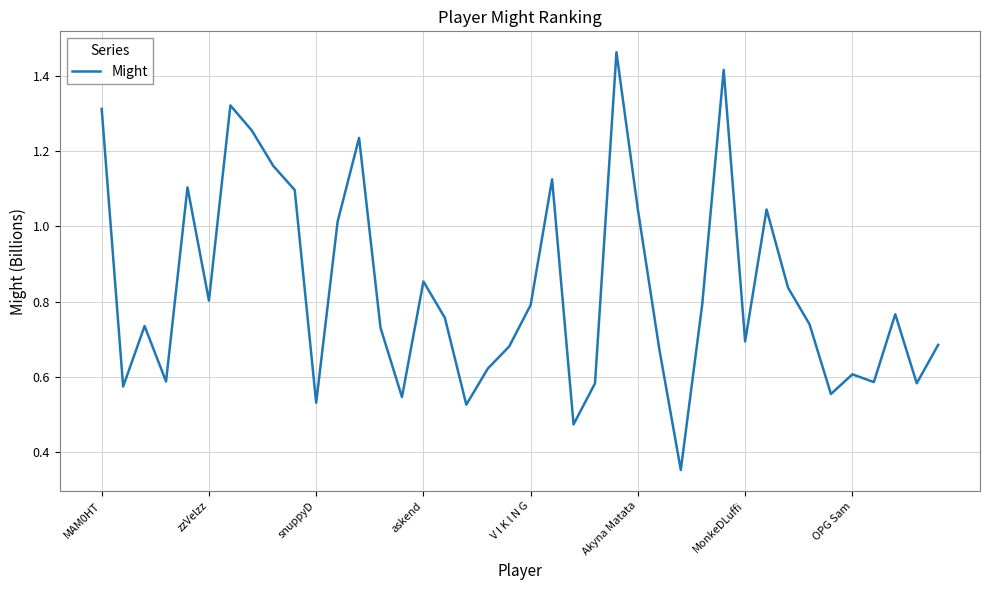

The value at V I K l N G is 0.4. True or false?

False